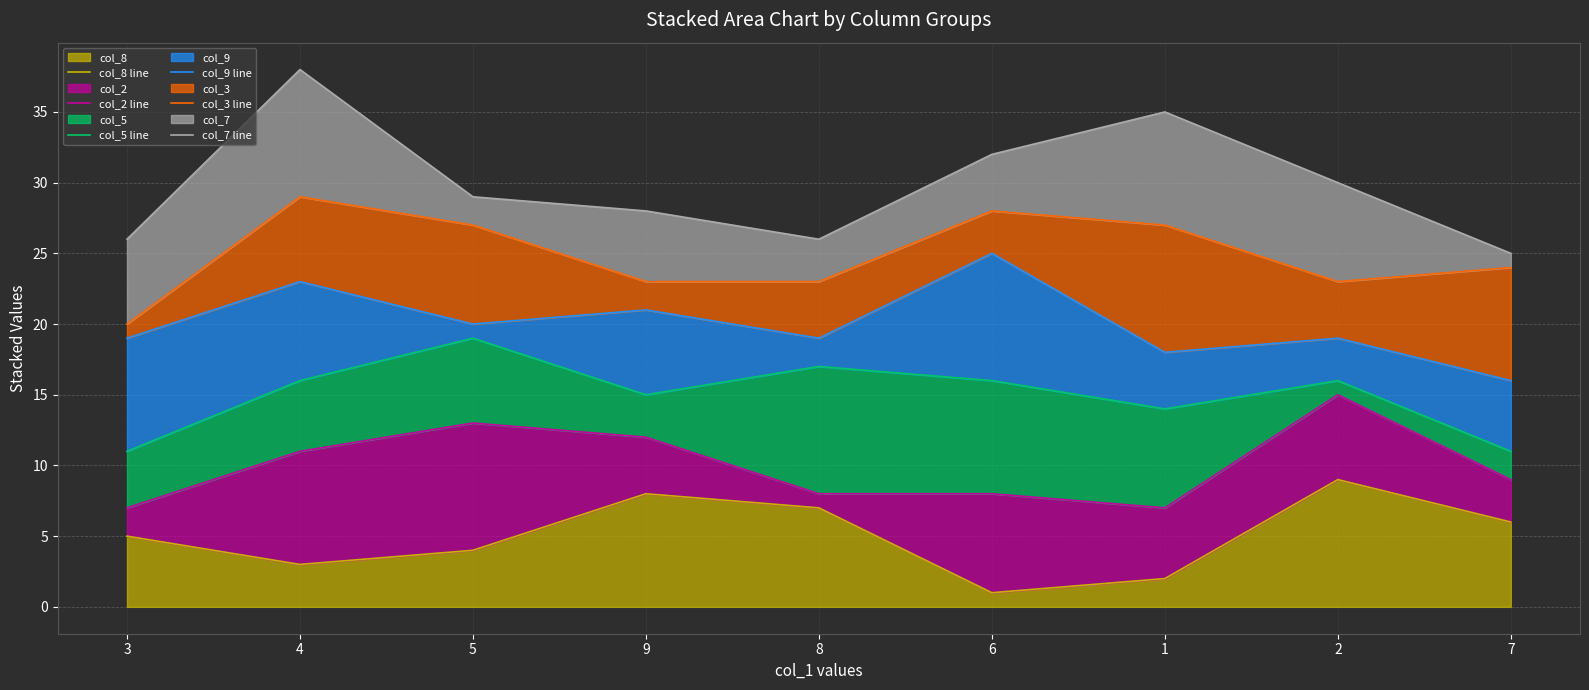

Rank the categories by col_8 value from highest to lowest.

2, 9, 8, 7, 3, 5, 4, 1, 6